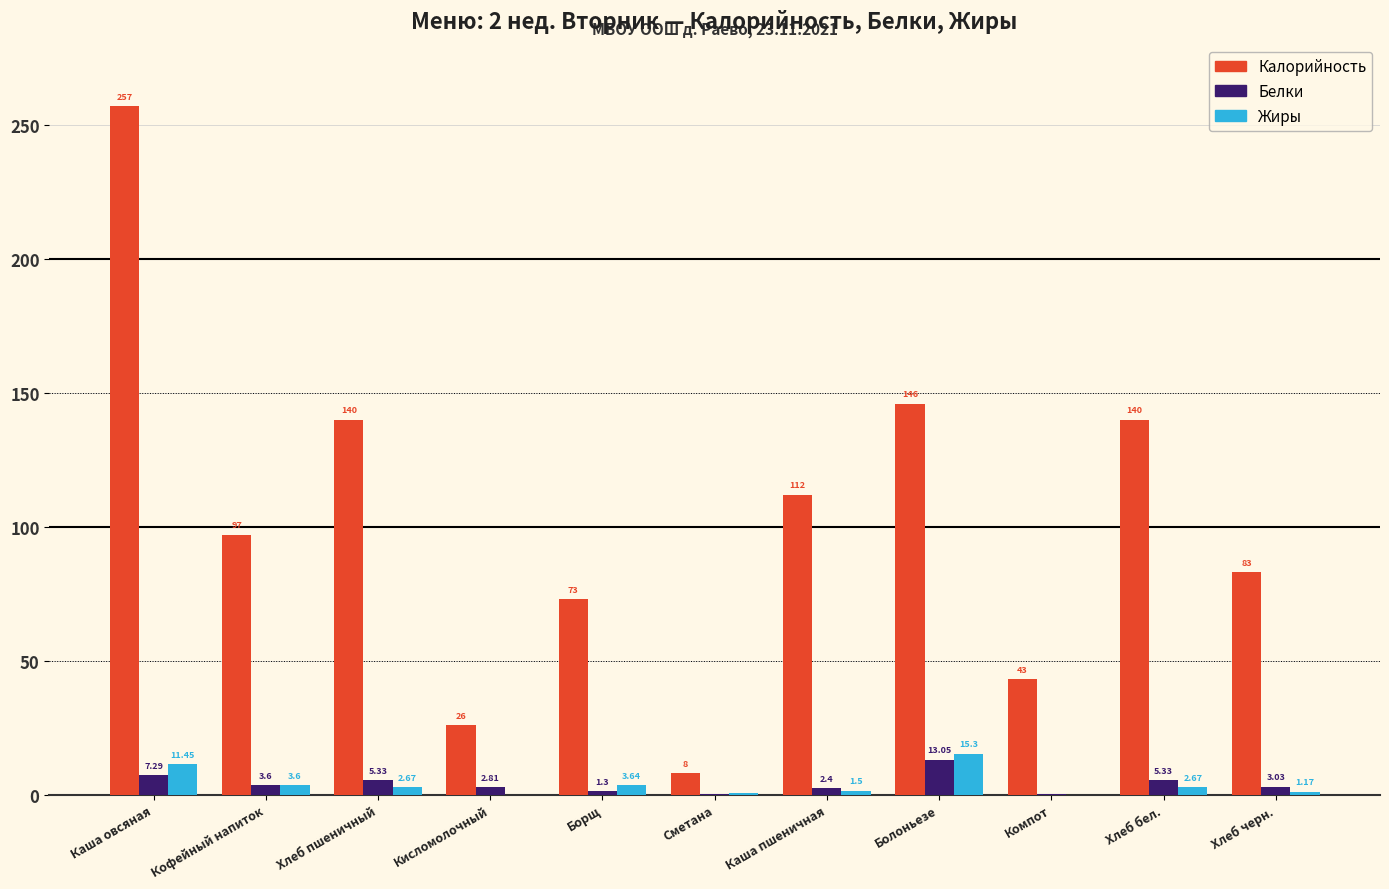

How many data points in Жиры are above 2?

6